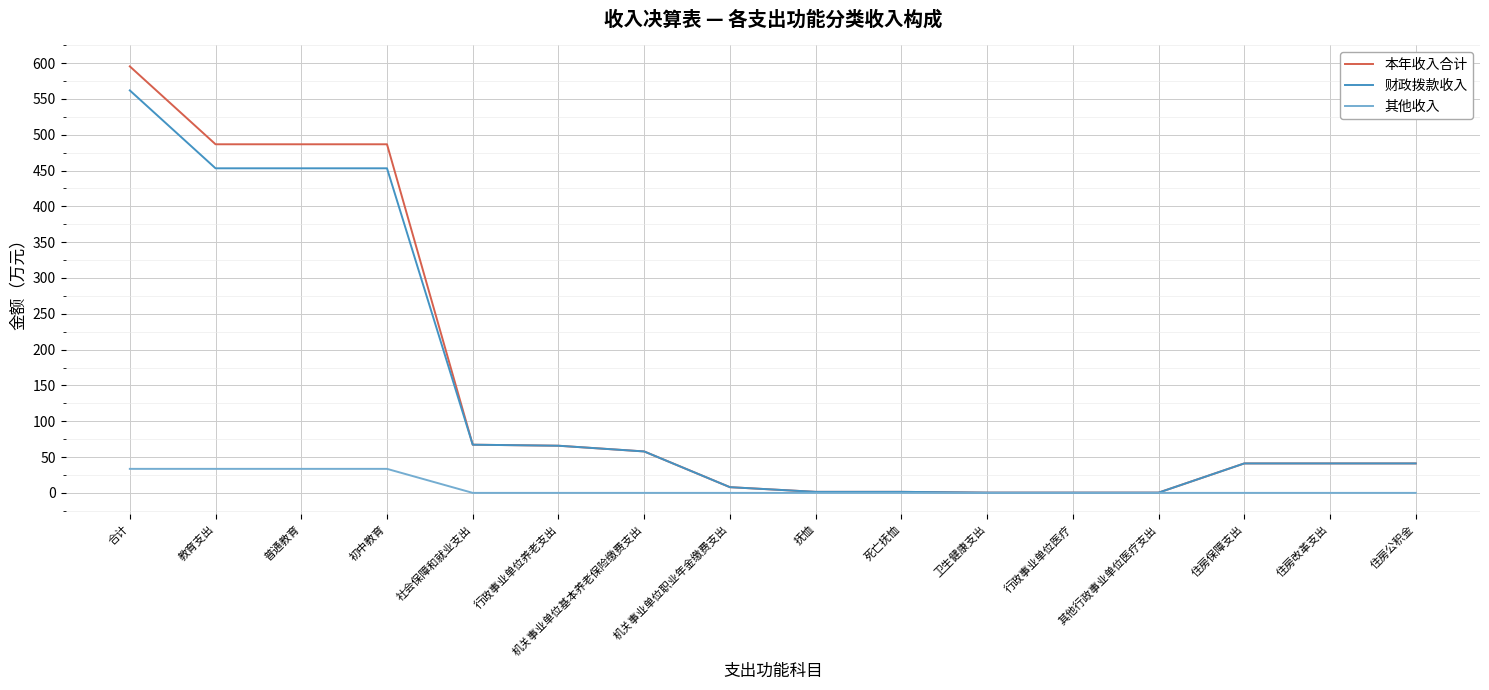

What is the difference between the highest and lowest values at 初中教育?

453.1